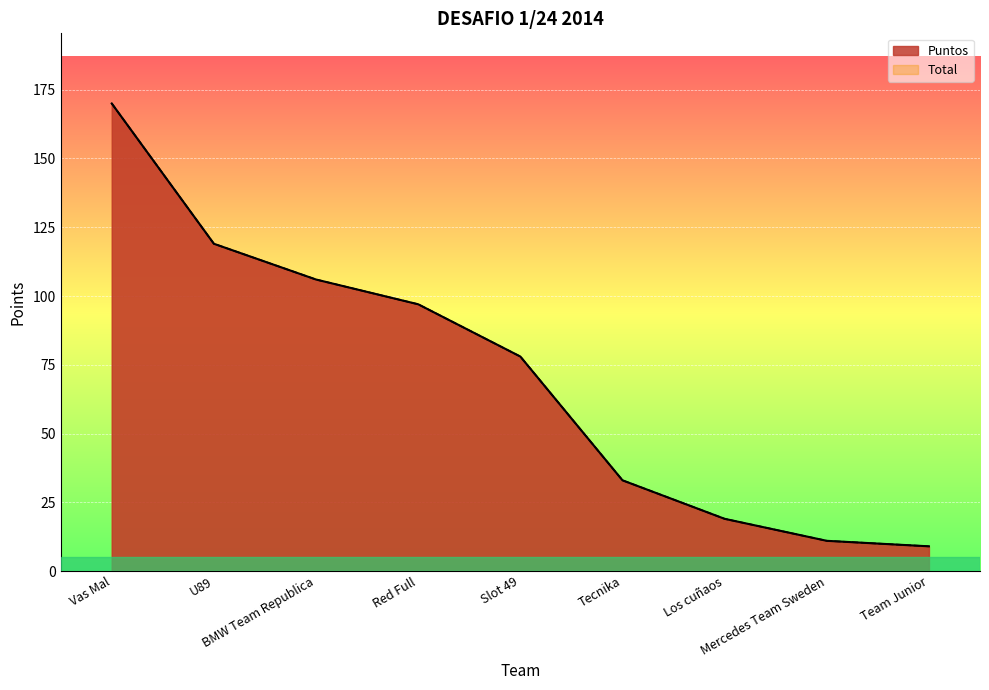

Read the Puntos value at Vas Mal, to the nearest 50.

150